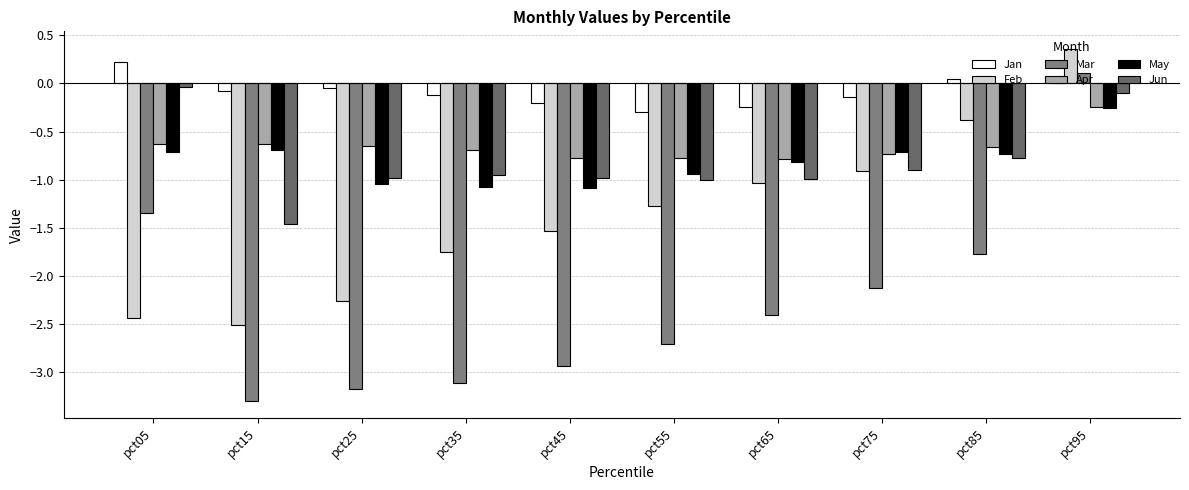

Does the chart contain stacked bars?

No